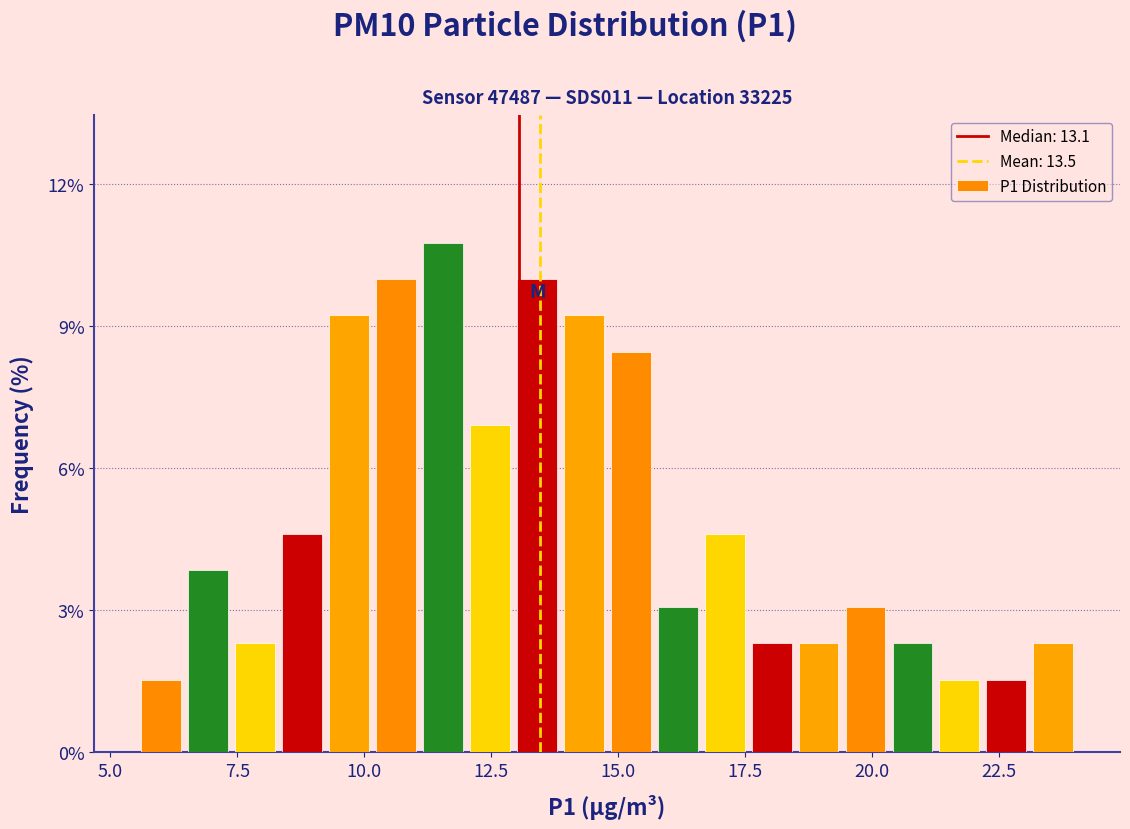

Read against the x-axis, roughly where is the centre of the tallest bar?

11.5